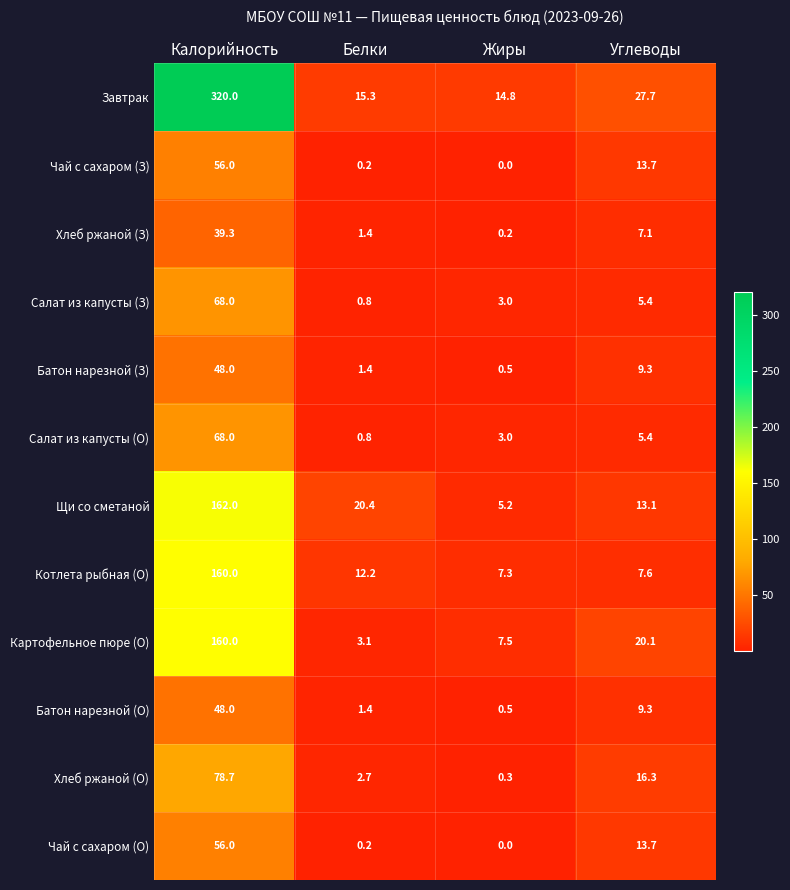

Is it true that Хлеб ржаной (О) equals 131.8 at Калорийность?

False